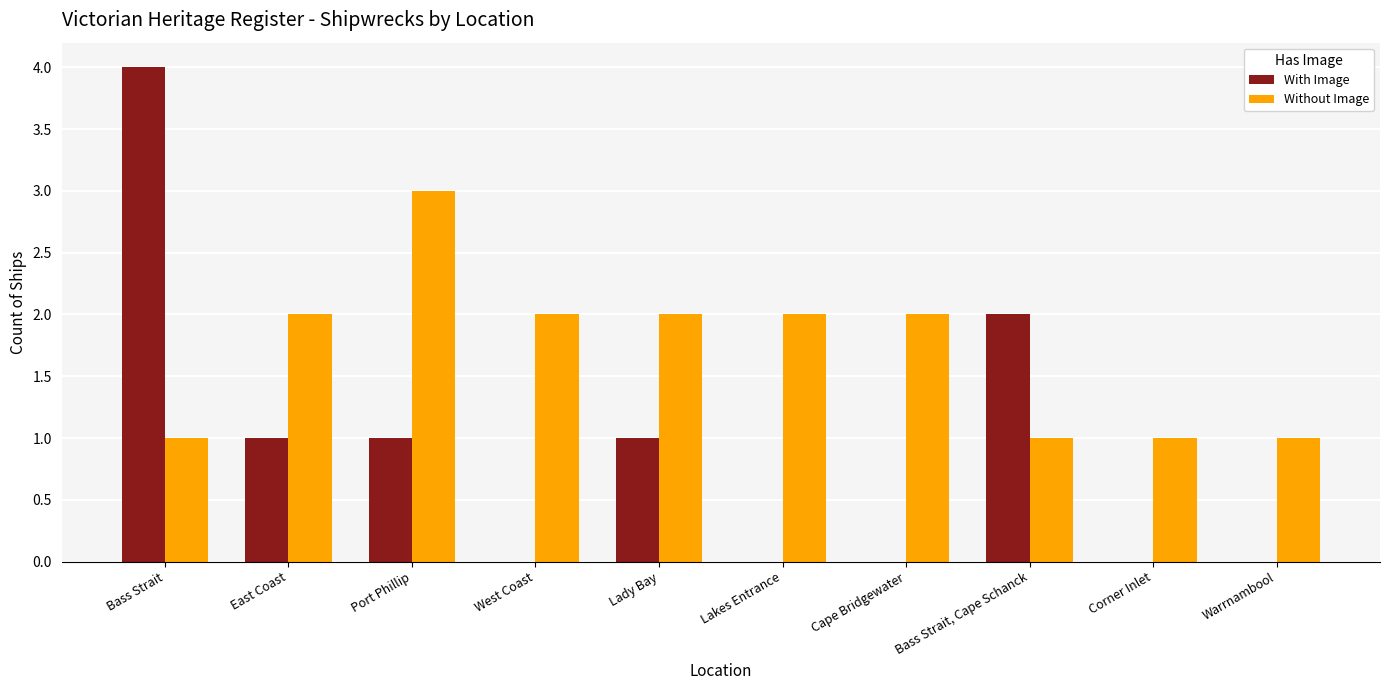

Is the value of Without Image at West Coast greater than the value of With Image at Port Phillip?

Yes